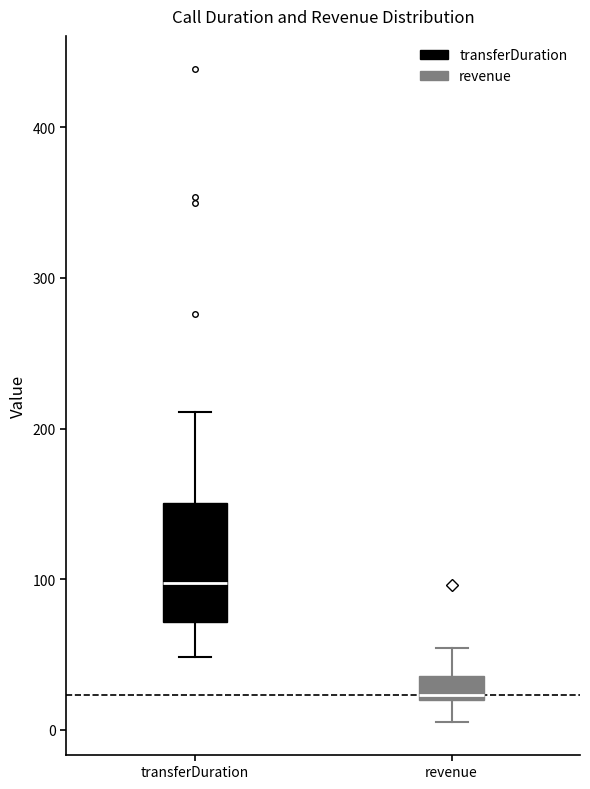

Reading left to right, read every box against the y-axis: the position of its median line, the range the box covers, and the ends of its whiskers. The values are not printed on the chart, so give them approximately, as read against the axis.

transferDuration: median 100, box 70 to 150, whiskers 50 to 210
revenue: median 20 (just above the box's lower edge), box 20 to 40, whiskers 10 to 50